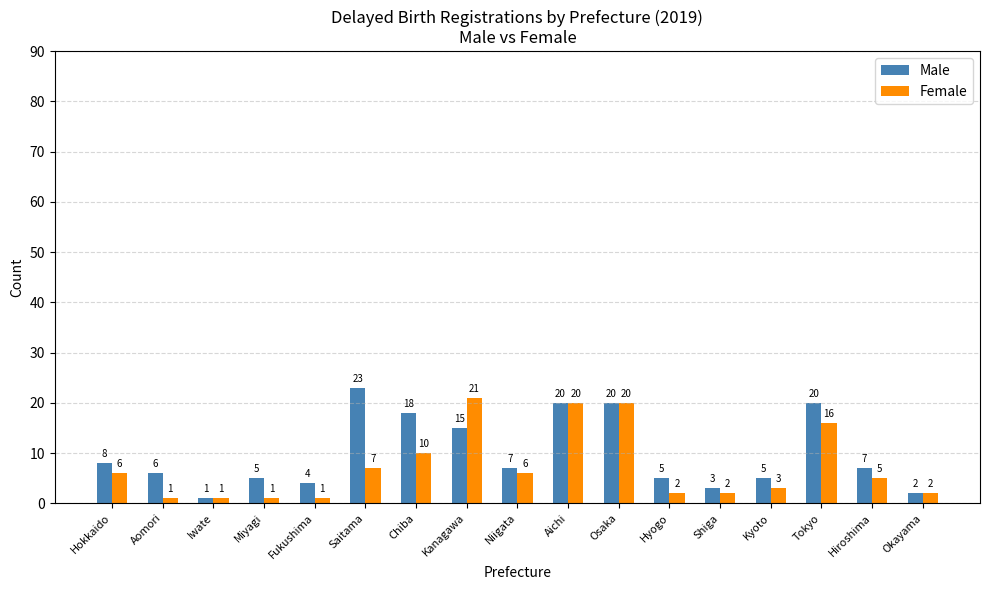

The Male series shows 3 at Aomori. True or false?

False